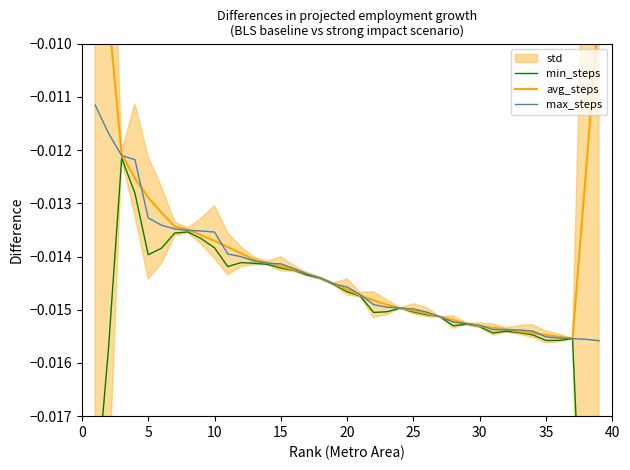

Is the value of avg_steps at 33 greater than the value of max_steps at 12?

No